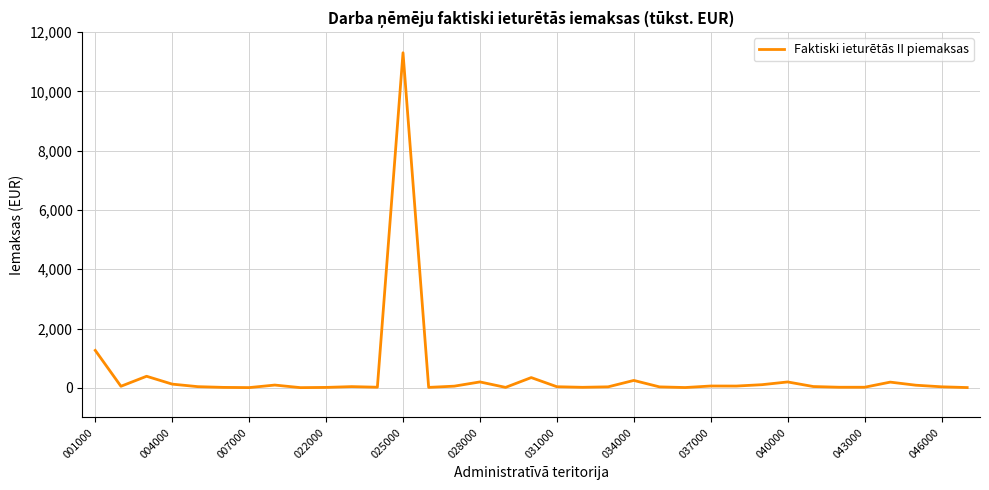

What is the greatest value displayed?

11304.0